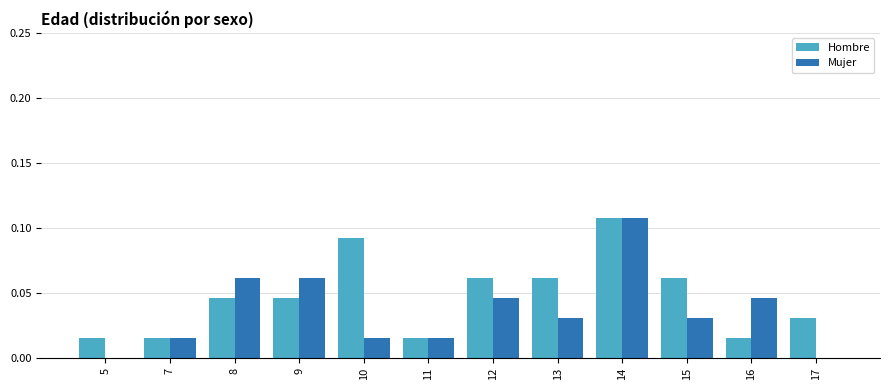

At which category is the sum across all series the highest?

14